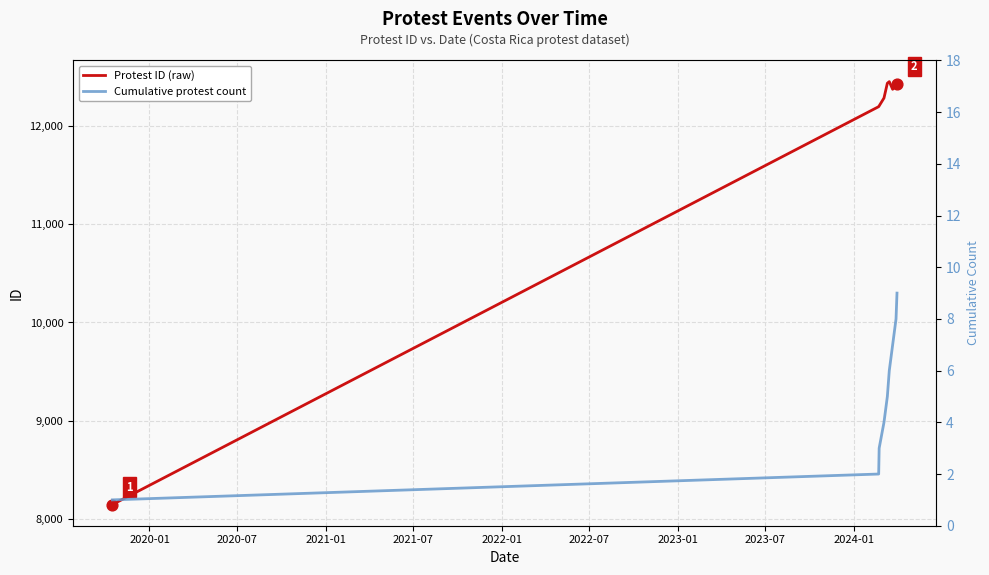

What are all the series names shown in the legend?

Protest ID (raw), Cumulative protest count